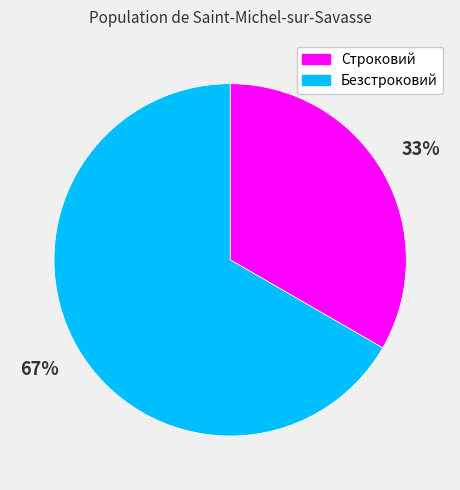

Which category accounts for the majority?

Безстроковий